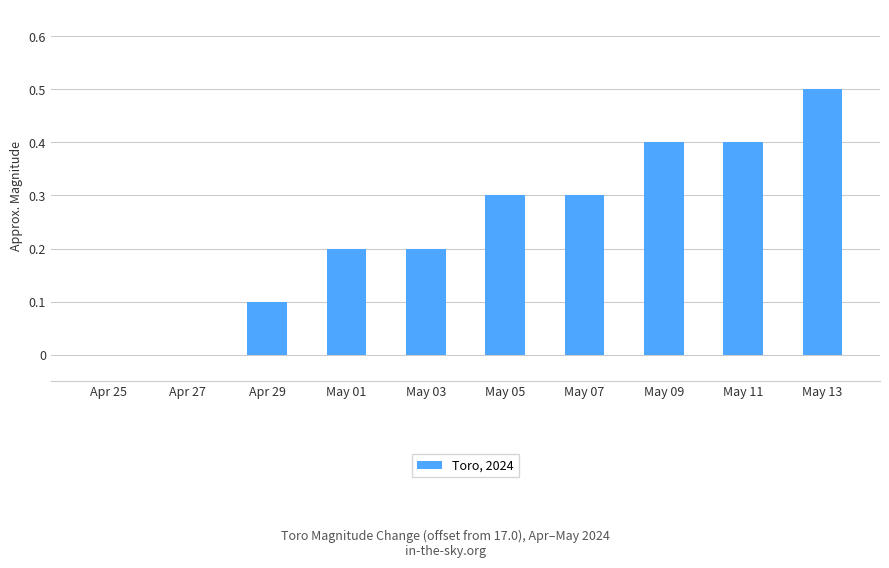

Which has a higher value, May 05 or May 13?

May 13